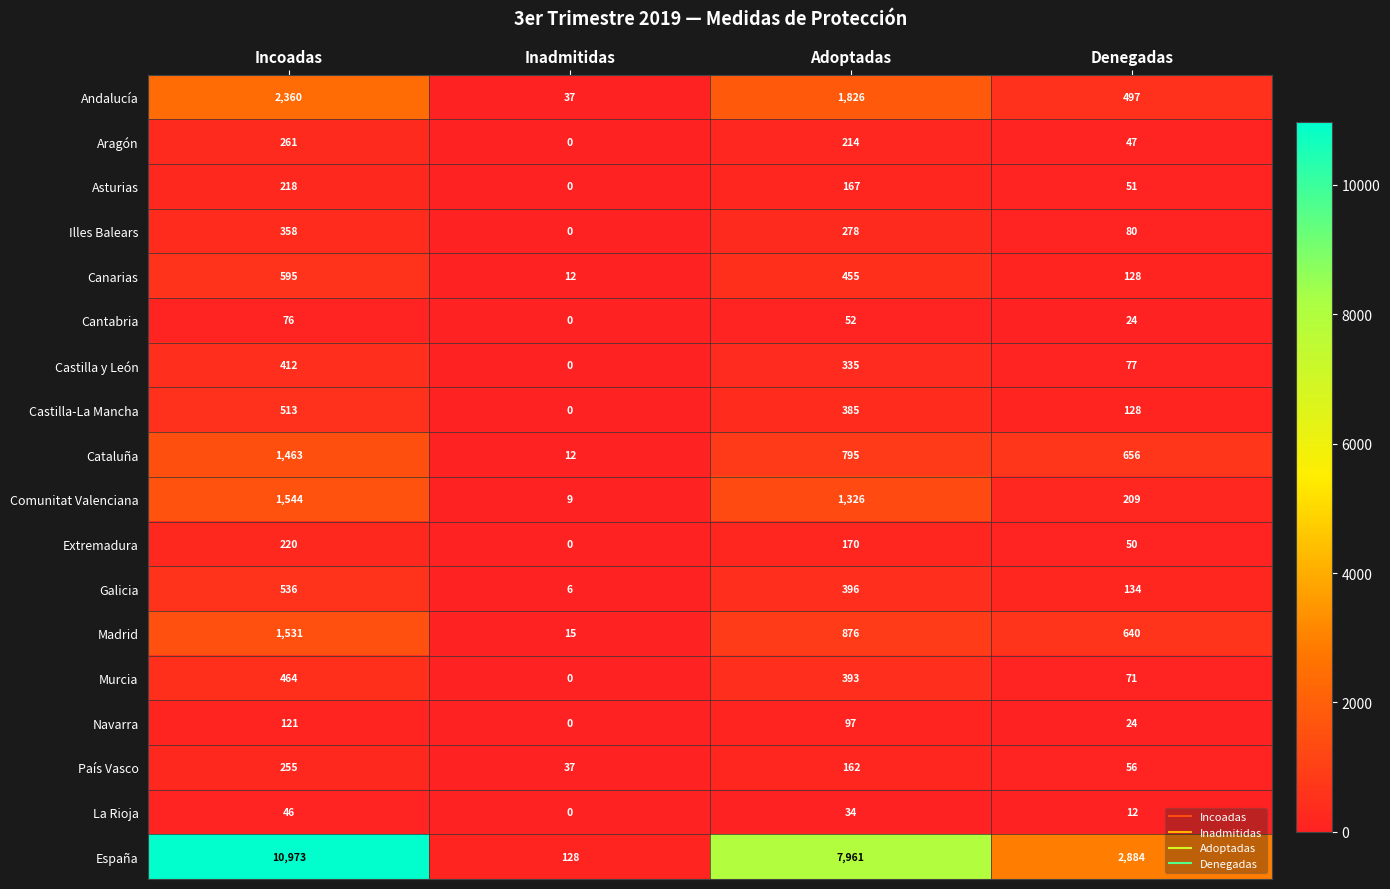

At which category is the sum across all series the highest?

Incoadas